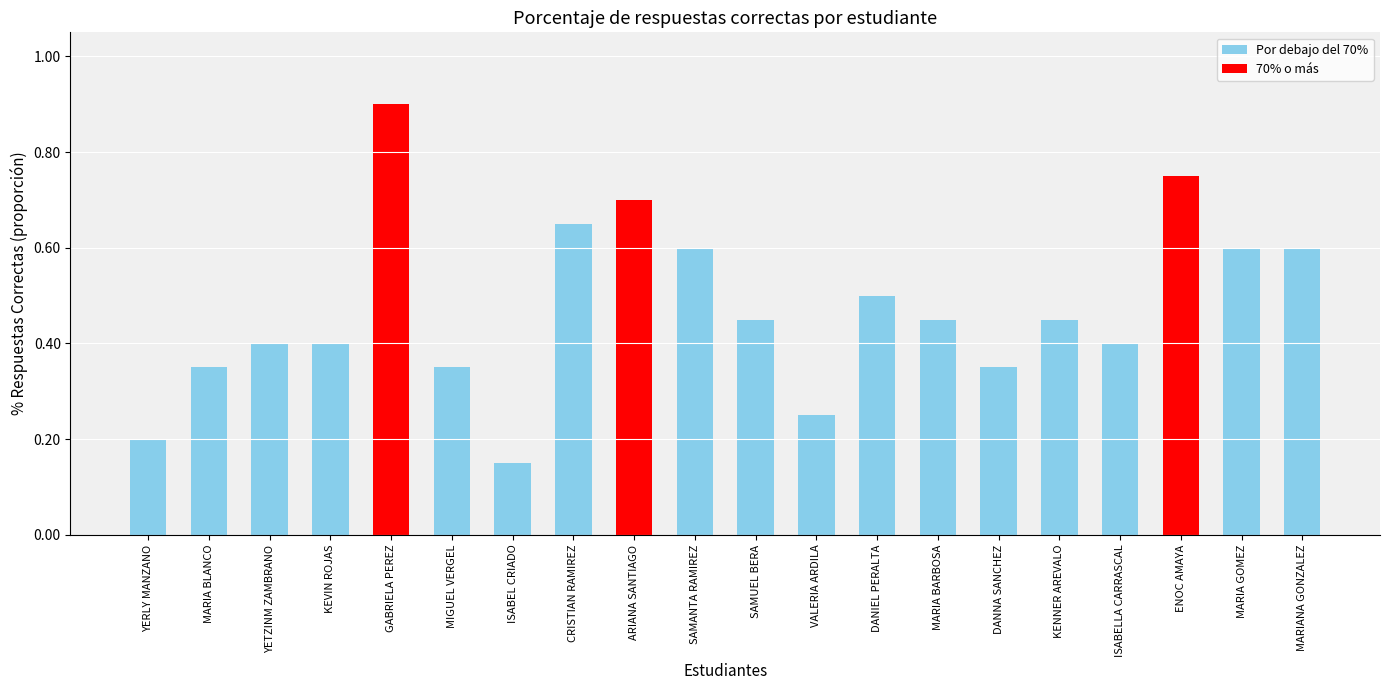

How many values are between 0 and 1?

20